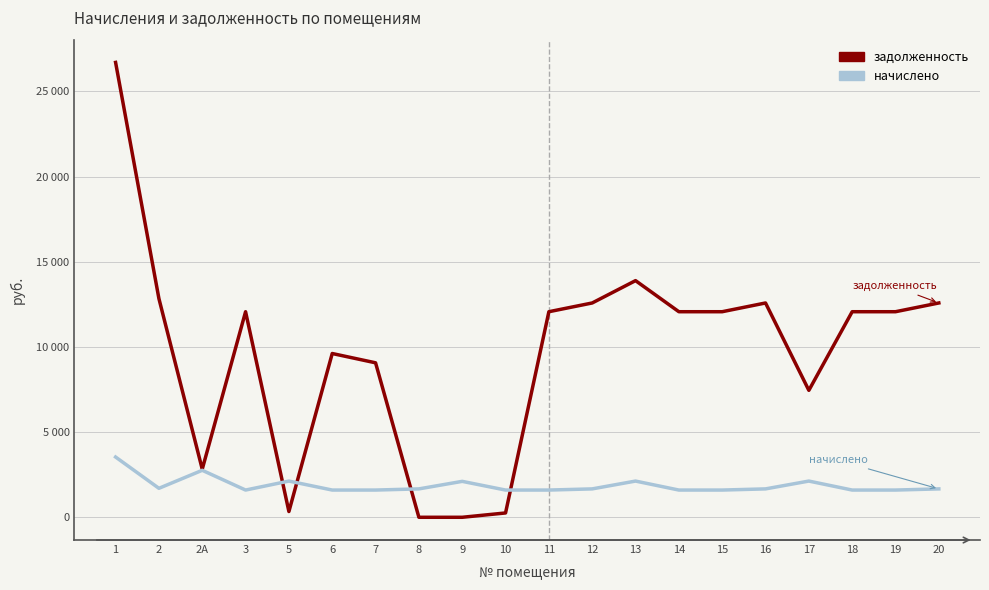

Does the chart have visible grid lines?

Yes